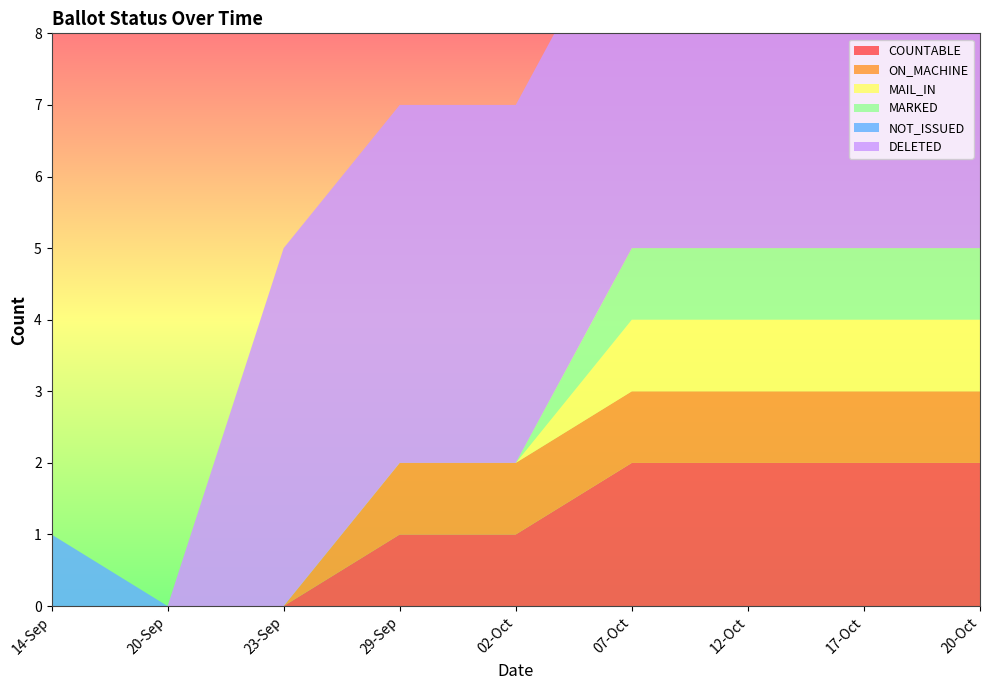

Reading left to right, transcribe all the data shown in this chart.

COUNTABLE: 14-Sep=0	20-Sep=0	23-Sep=0	29-Sep=1	02-Oct=1	07-Oct=2	12-Oct=2	17-Oct=2	20-Oct=2
ON_MACHINE: 14-Sep=0	20-Sep=0	23-Sep=0	29-Sep=1	02-Oct=1	07-Oct=1	12-Oct=1	17-Oct=1	20-Oct=1
MAIL_IN: 14-Sep=0	20-Sep=0	23-Sep=0	29-Sep=0	02-Oct=0	07-Oct=1	12-Oct=1	17-Oct=1	20-Oct=1
MARKED: 14-Sep=0	20-Sep=0	23-Sep=0	29-Sep=0	02-Oct=0	07-Oct=1	12-Oct=1	17-Oct=1	20-Oct=1
NOT_ISSUED: 14-Sep=1	20-Sep=0	23-Sep=0	29-Sep=0	02-Oct=0	07-Oct=0	12-Oct=0	17-Oct=0	20-Oct=0
DELETED: 14-Sep=0	20-Sep=0	23-Sep=5	29-Sep=5	02-Oct=5	07-Oct=5	12-Oct=5	17-Oct=5	20-Oct=5